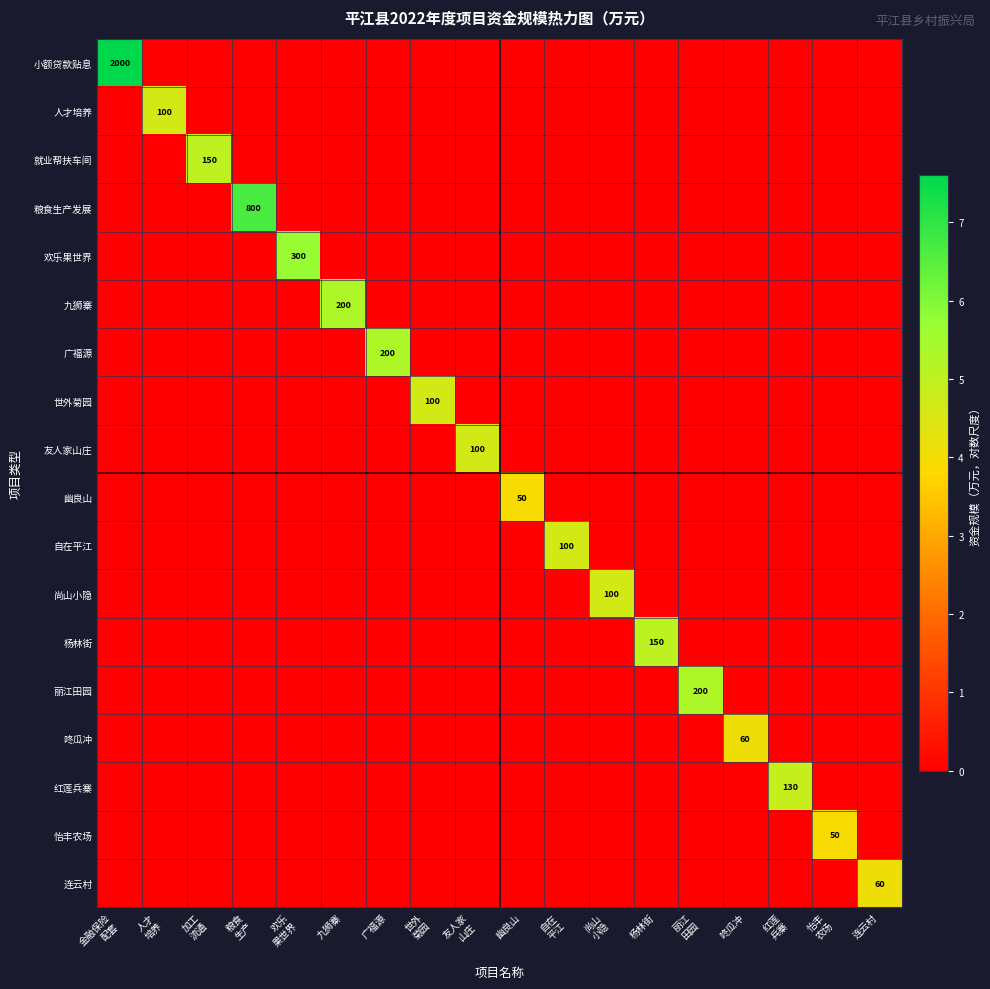

What is the spread (max minus min) of values at 尚山
小隐?

4.6